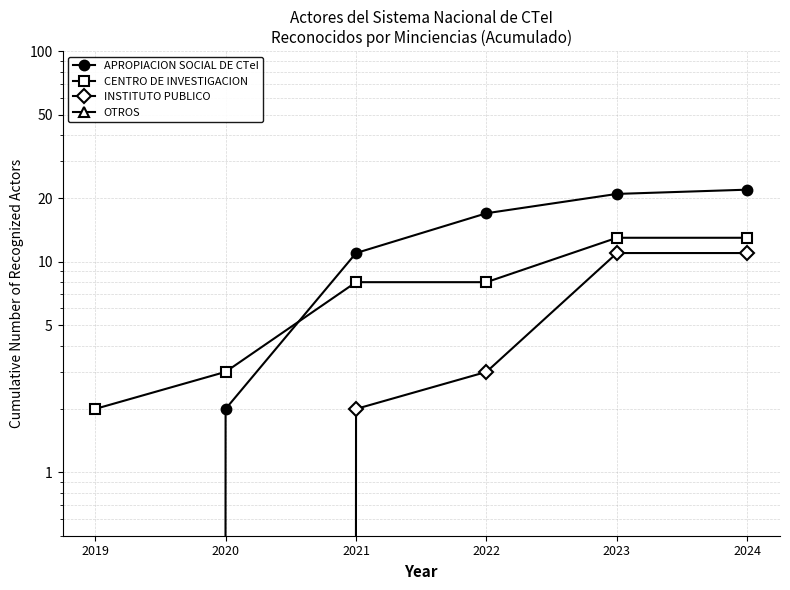

True or false: OTROS and CENTRO DE INVESTIGACION intersect in this chart.

False